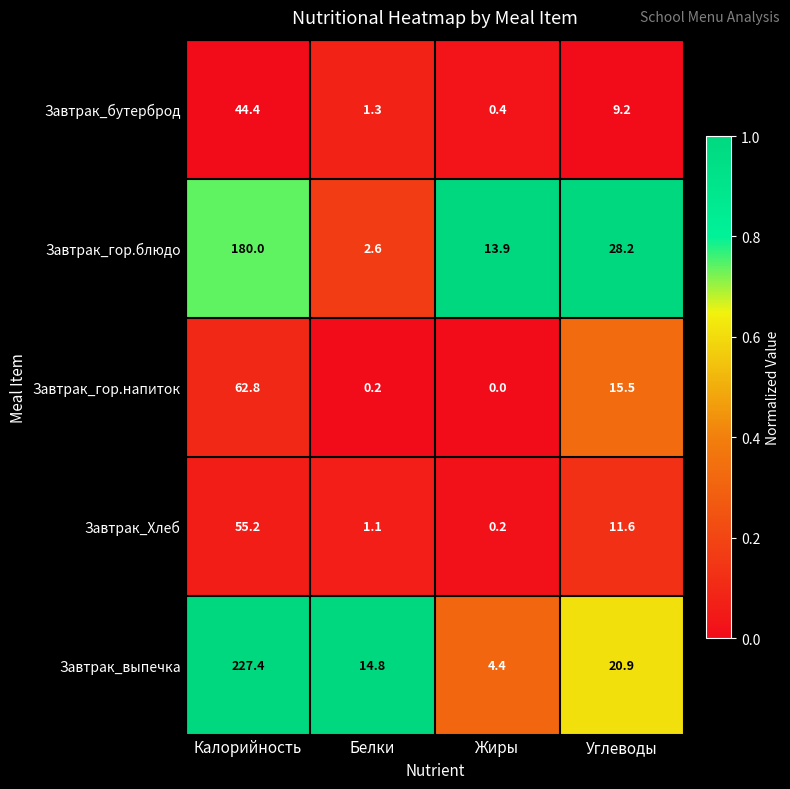

Reading left to right, what are all the values shown in this chart?

Завтрак_бутерброд: Калорийность=44.4	Белки=1.3	Жиры=0.4	Углеводы=9.2
Завтрак_гор.блюдо: Калорийность=180.0	Белки=2.6	Жиры=13.9	Углеводы=28.2
Завтрак_гор.напиток: Калорийность=62.8	Белки=0.2	Жиры=0.0	Углеводы=15.5
Завтрак_Хлеб: Калорийность=55.2	Белки=1.1	Жиры=0.2	Углеводы=11.6
Завтрак_выпечка: Калорийность=227.4	Белки=14.8	Жиры=4.4	Углеводы=20.9